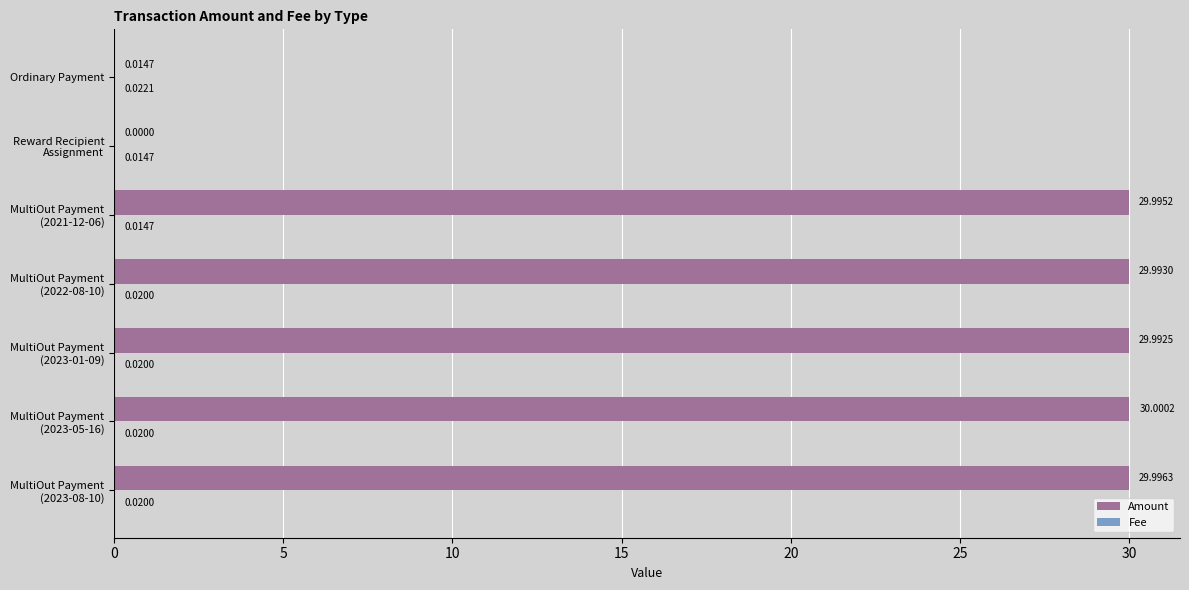

Where is Amount nearest to the value 15?

Ordinary Payment